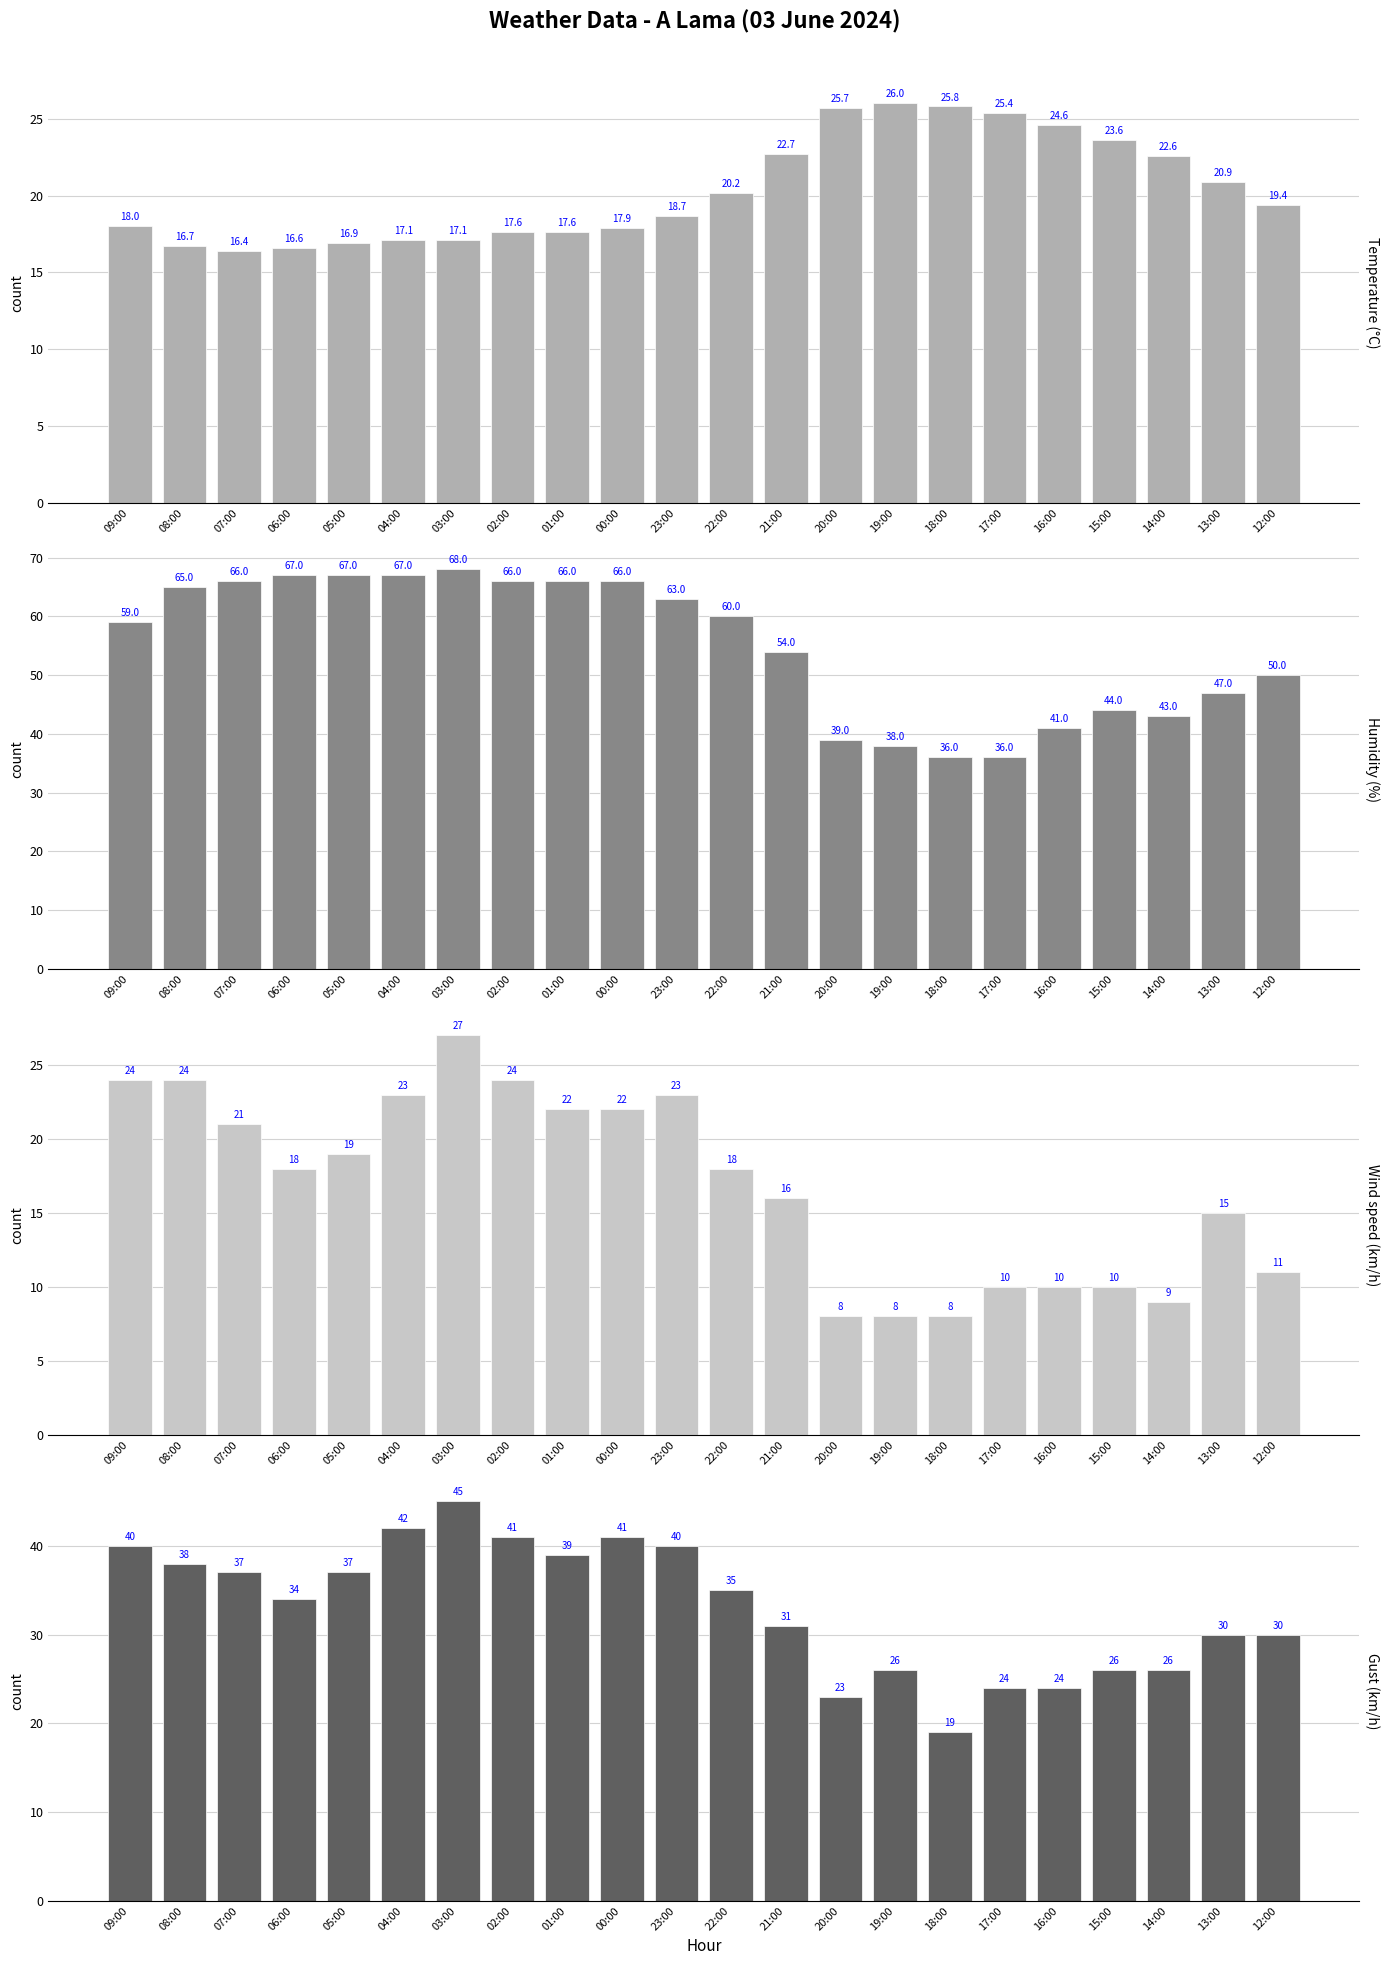

What are all the series names shown in the legend?

Temperature (°C), Humidity (%), Wind speed (km/h), Gust (km/h)